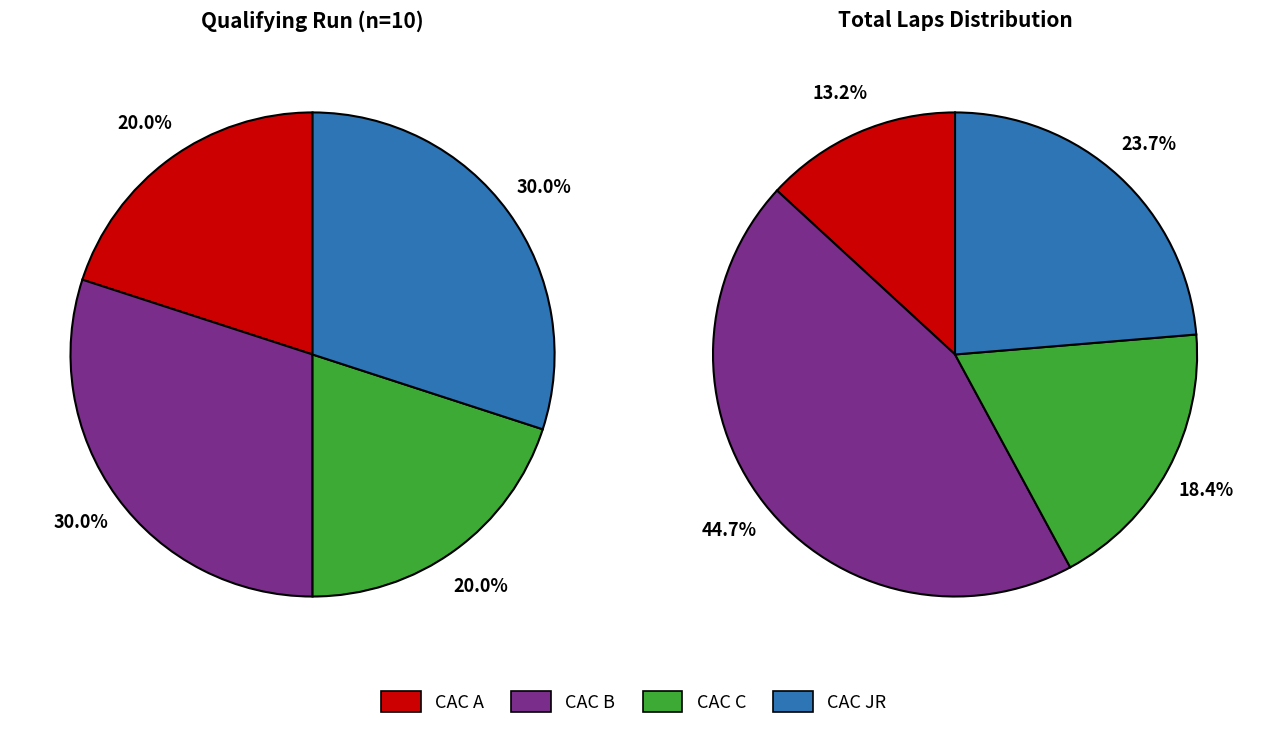

How many segments does this pie chart have?

4